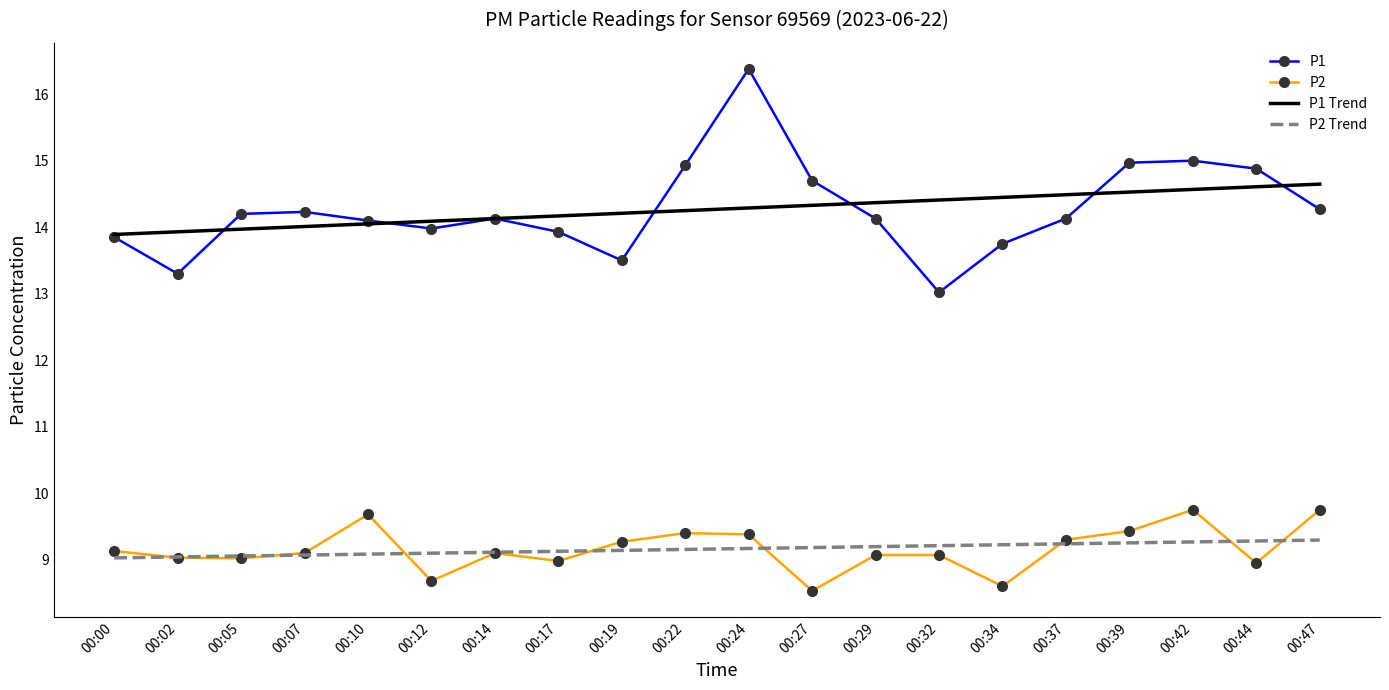

The P2 series shows 4.7 at 00:37. True or false?

False